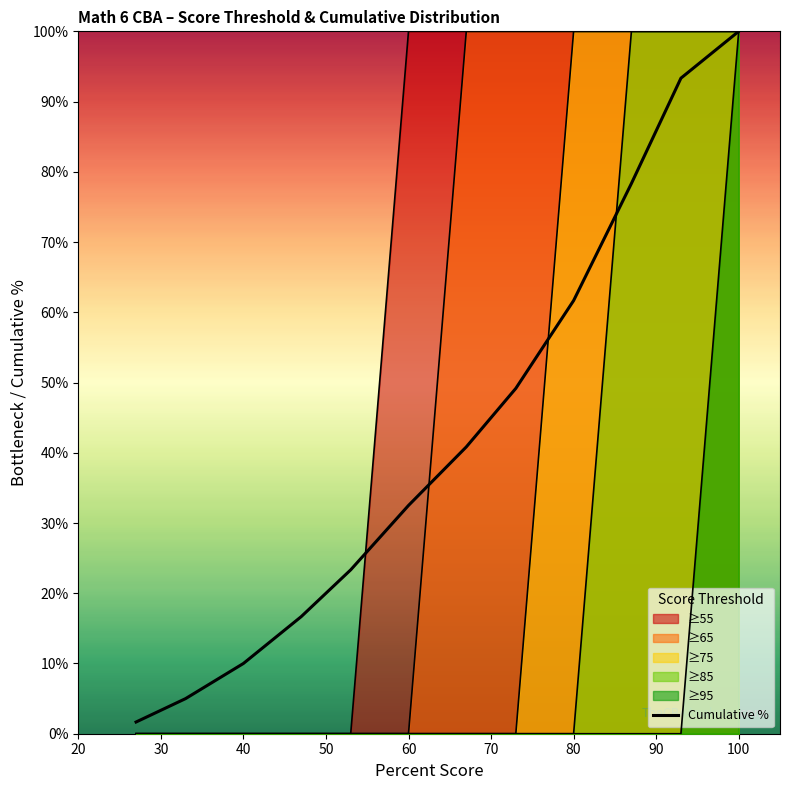

What is the greatest value displayed?

100.0